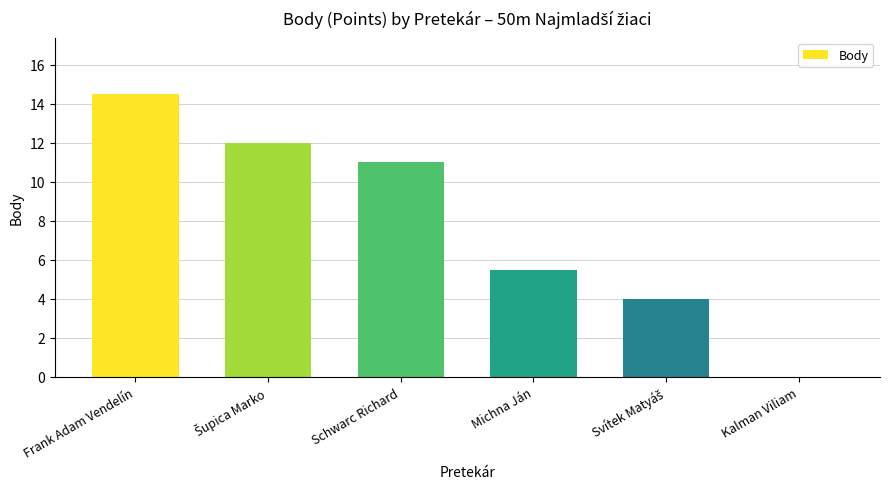

How many positive values are there?

5